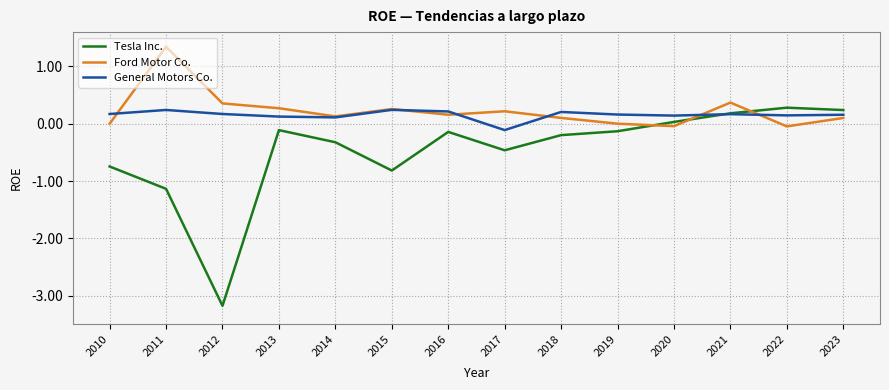

Is it true that Ford Motor Co. equals 0.4 at 2012?

True